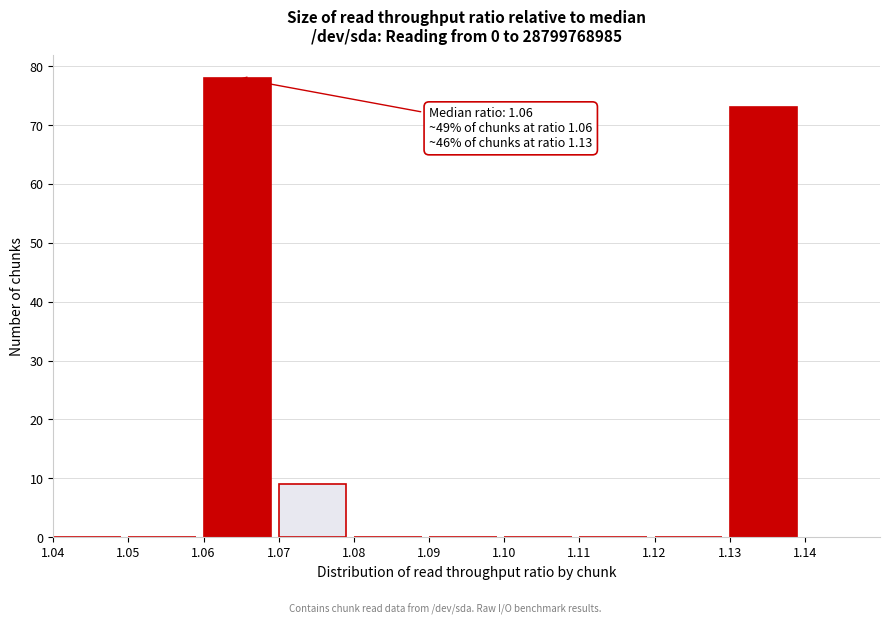

Which range on the x-axis has the tallest bar?

1.06 to 1.07